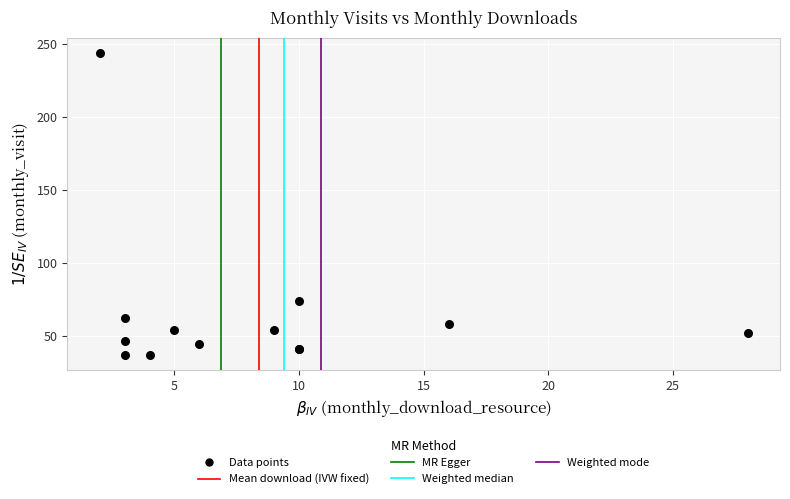

What Y value in the scatter plot is closest to 140?

74